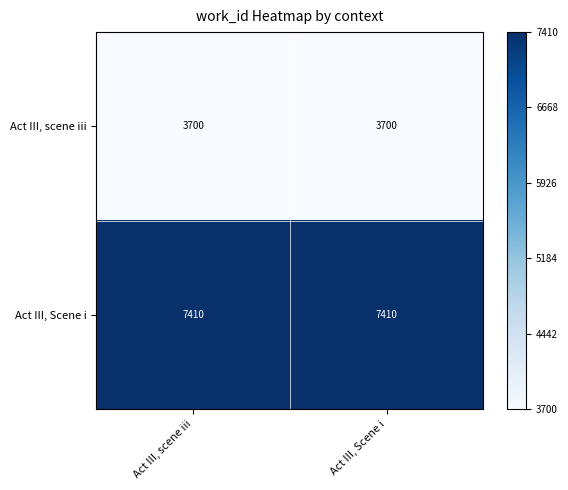

Reading right to left, extract all data points from this chart.

Act III, scene iii: Act III, Scene i=3700	Act III, scene iii=3700
Act III, Scene i: Act III, Scene i=7410	Act III, scene iii=7410